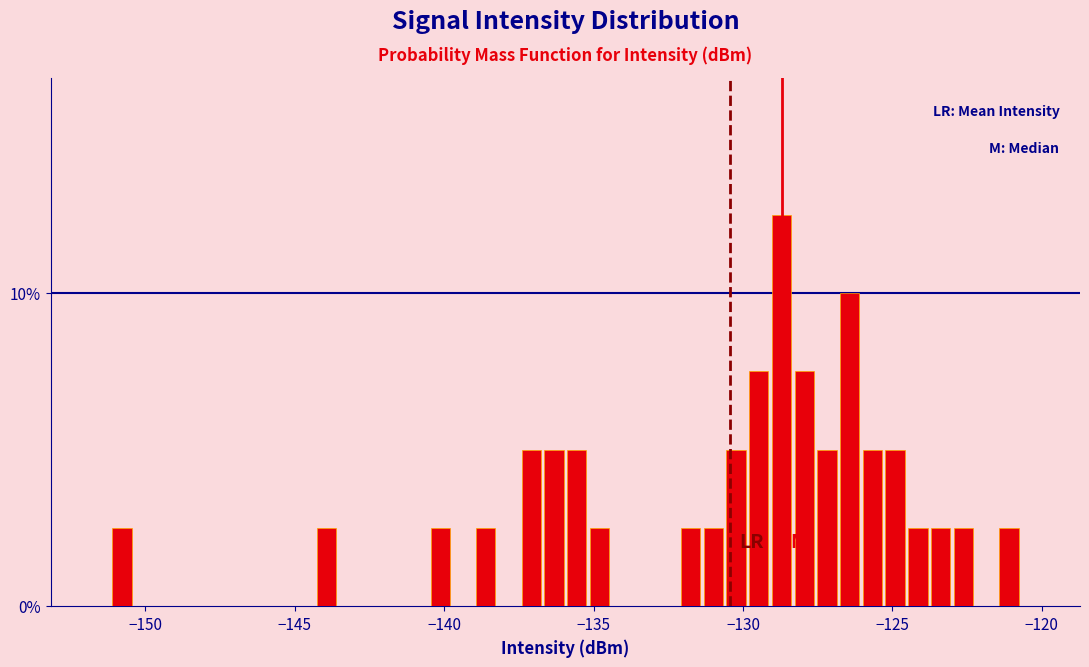

Read against the x-axis, roughly where is the centre of the tallest bar?

-128.5